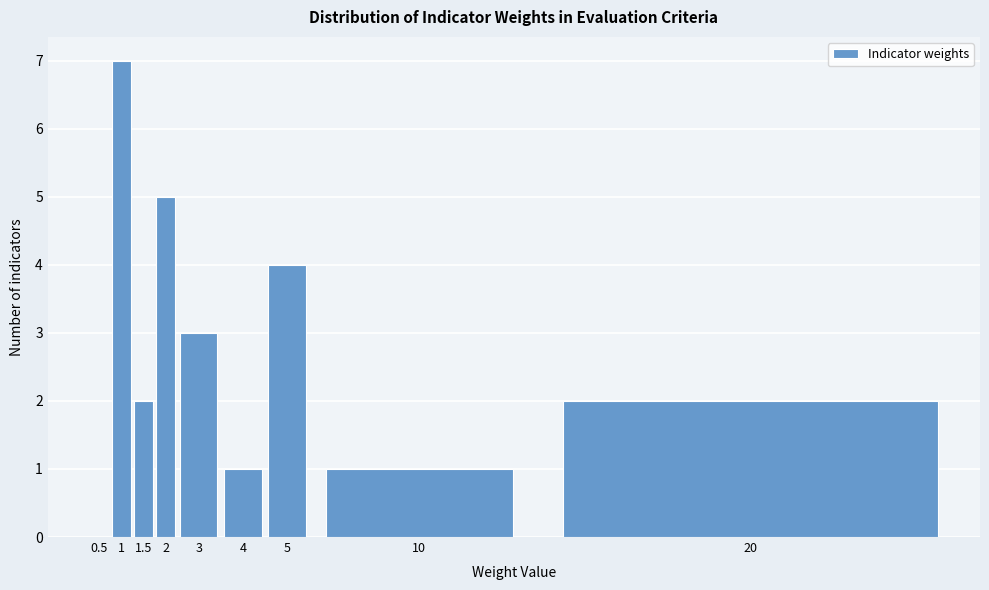

Reading left to right, list all the values displayed in this chart.

0.5=0	1=7	1.5=2	2=5	3=3	4=1	5=4	10=1	20=2